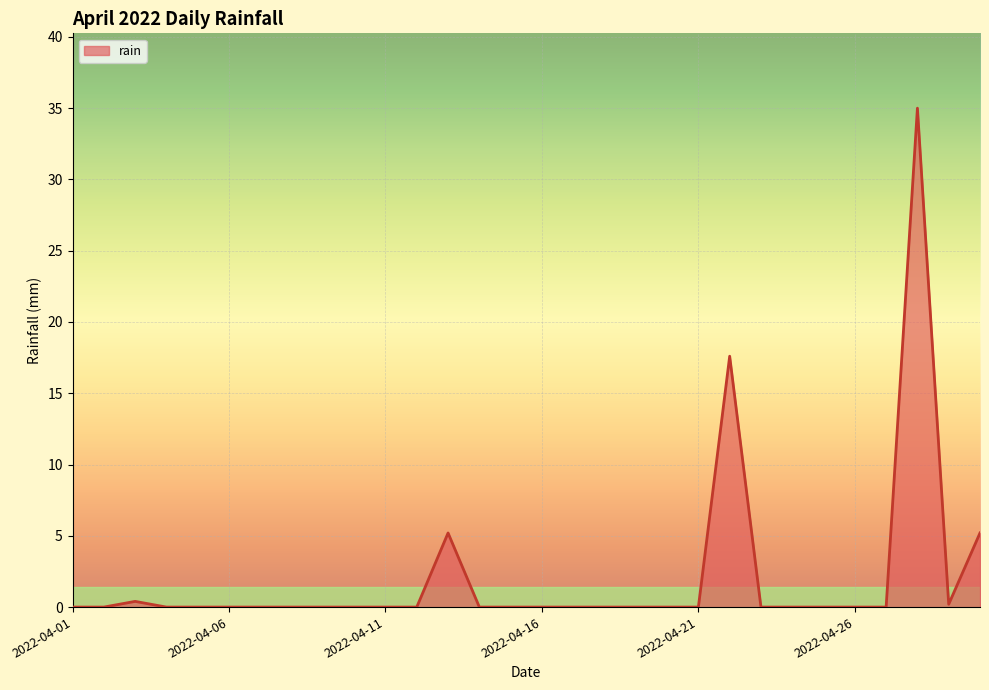

What is the difference between the maximum and minimum values?

35.0